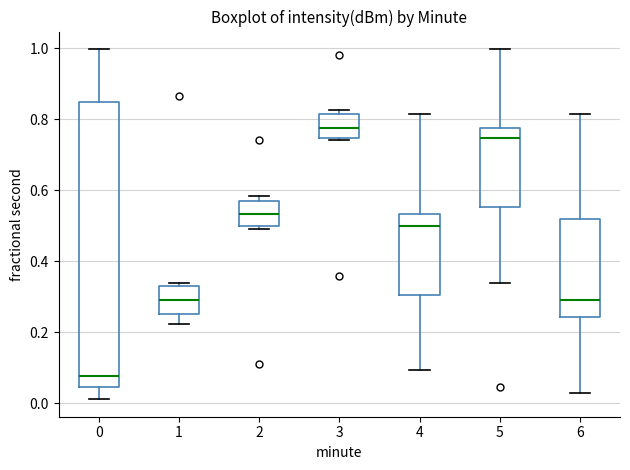

Reading left to right, read every box against the y-axis: the position of its median line, the range the box covers, and the ends of its whiskers. The values are not printed on the chart, so give them approximately, as read against the axis.

0: median 0.08, box 0.04 to 0.86, whiskers 0.02 to 1.00
1: median 0.30, box 0.26 to 0.32, whiskers 0.22 to 0.34
2: median 0.54, box 0.50 to 0.58, whiskers 0.50 (just below the box's lower edge) to 0.58 (just above the box's upper edge)
3: median 0.78, box 0.74 to 0.82, whiskers 0.74 to 0.82 (just above the box's upper edge)
4: median 0.50, box 0.30 to 0.54, whiskers 0.10 to 0.82
5: median 0.74, box 0.56 to 0.78, whiskers 0.34 to 1.00
6: median 0.30, box 0.24 to 0.52, whiskers 0.02 to 0.82